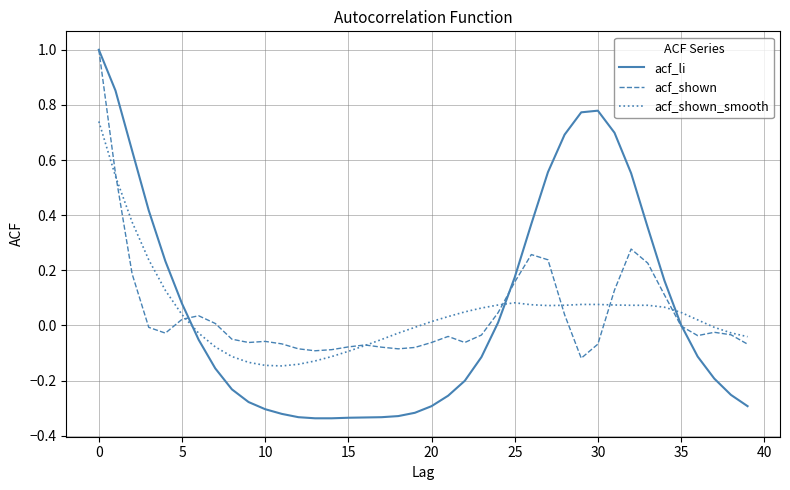

Which series has the widest spread of values?

acf_li